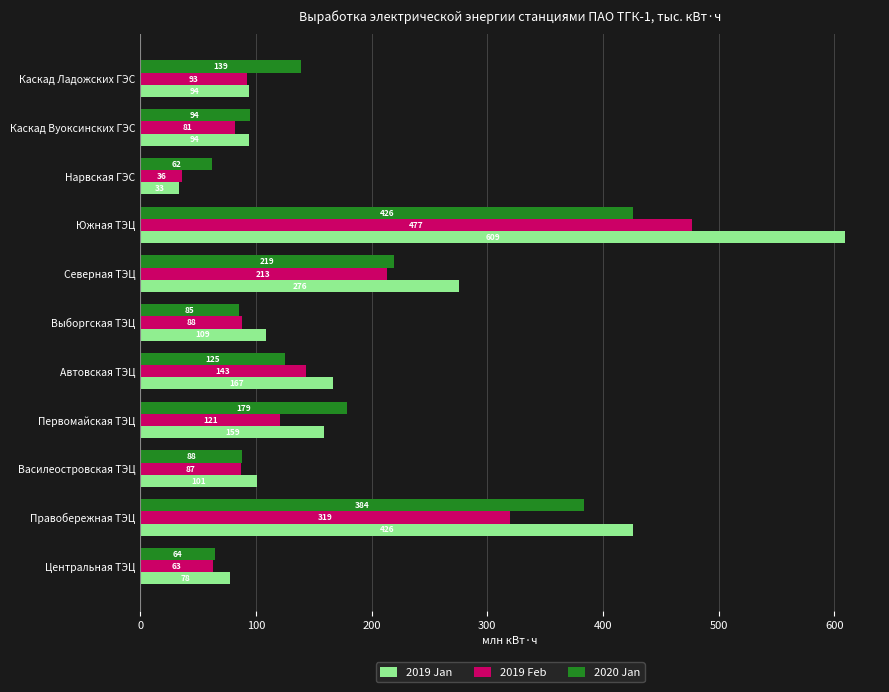

Which category has the lowest value in the 2019 Jan series?

Нарвская ГЭС